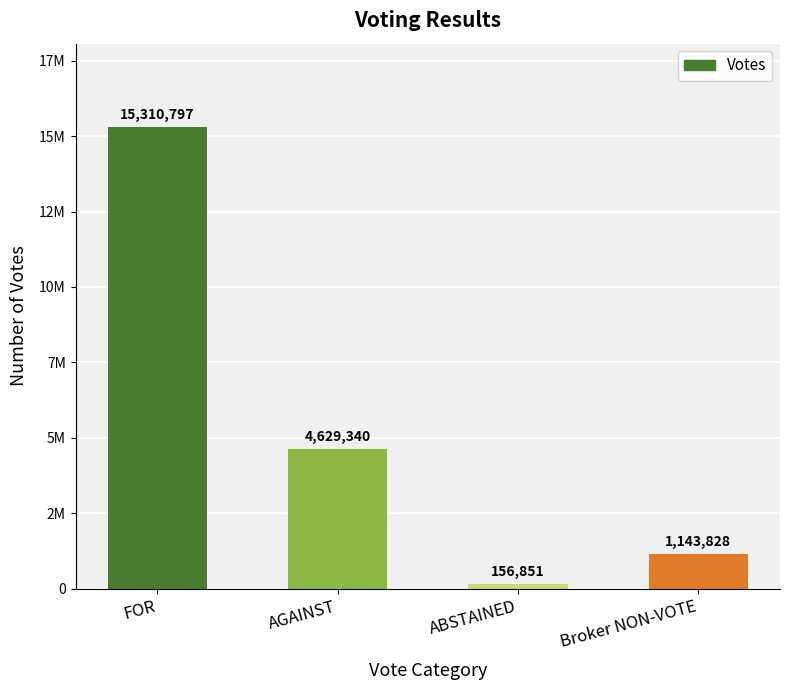

Between FOR and ABSTAINED, which is larger?

FOR